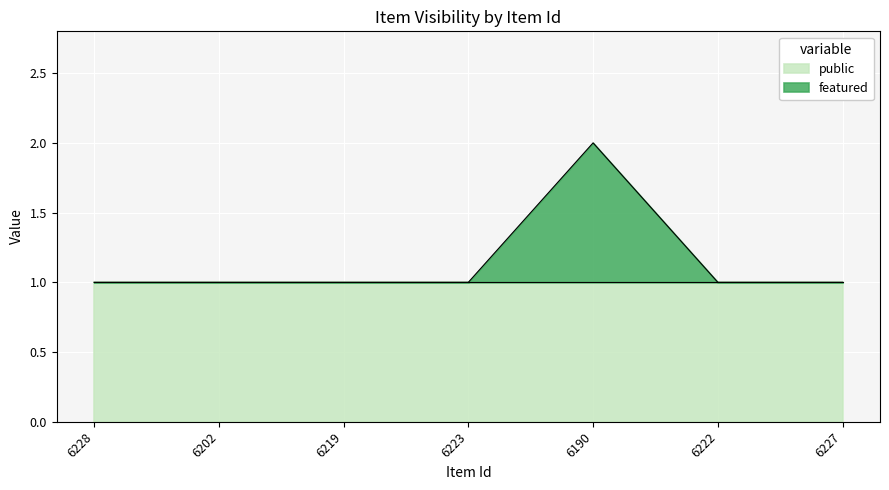

List the labels in order of value, largest first.

6190, 6228, 6202, 6219, 6223, 6222, 6227